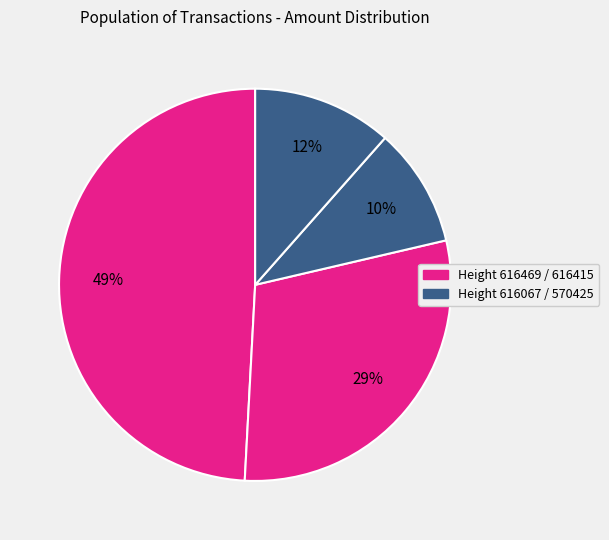

How many slices are in this pie chart?

4